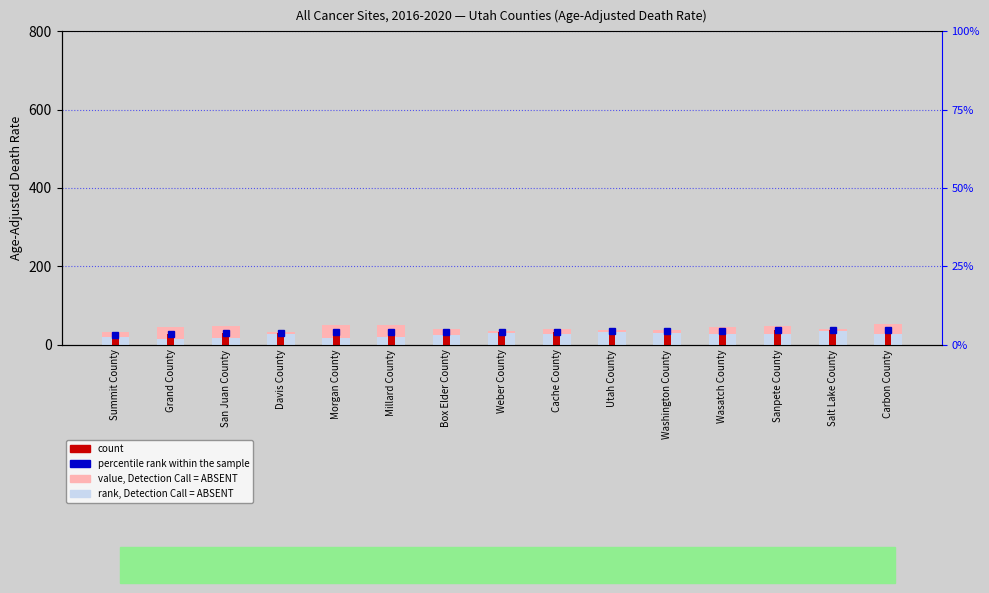

Which category has the lowest value in the value, Detection Call = ABSENT series?

Summit County